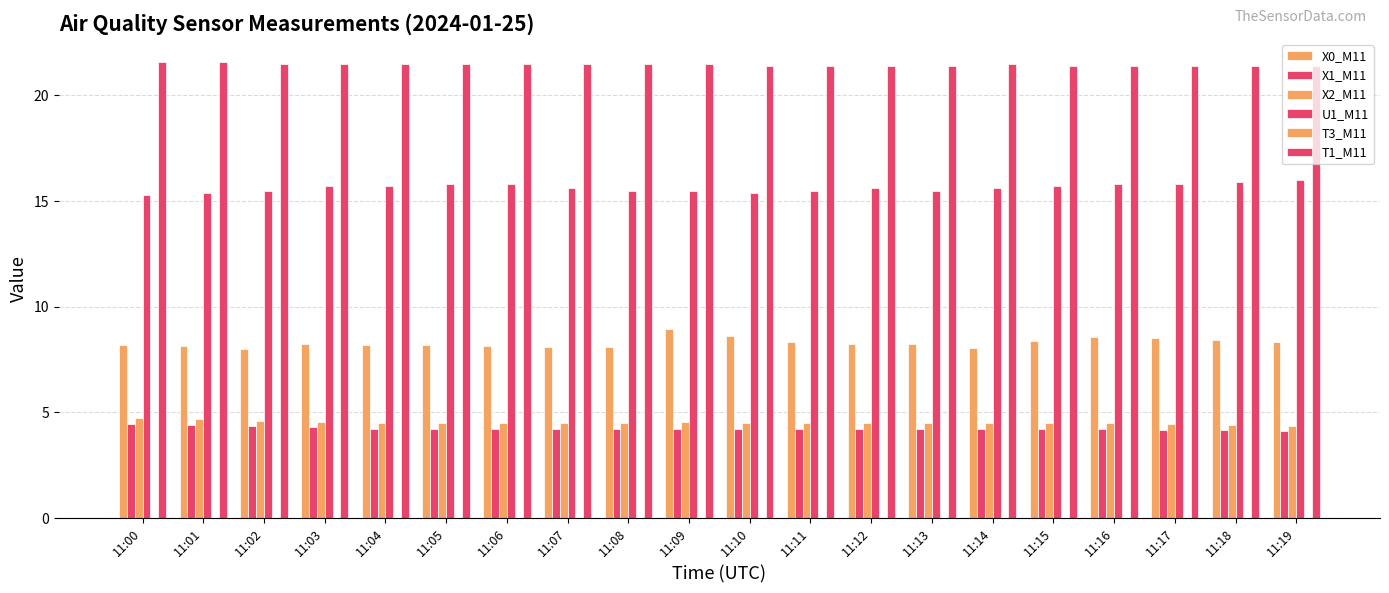

How many groups of bars are there?

20